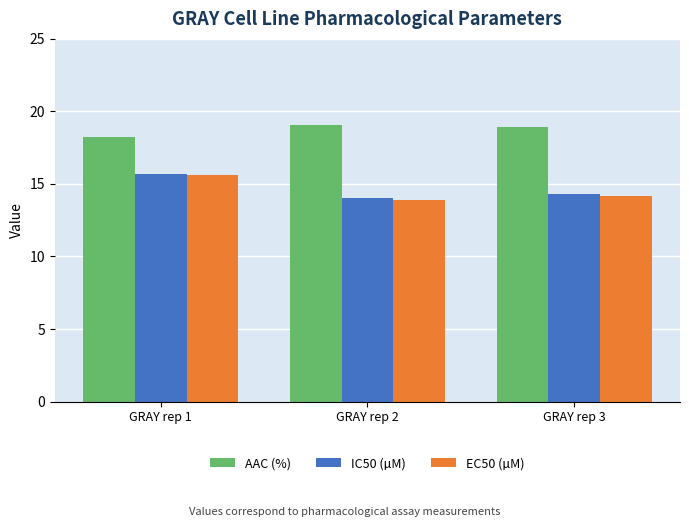

Reading left to right, what are all the values shown in this chart?

AAC (%): 18.2	19.1	18.9
IC50 (µM): 15.7	14.0	14.3
EC50 (µM): 15.6	13.9	14.2